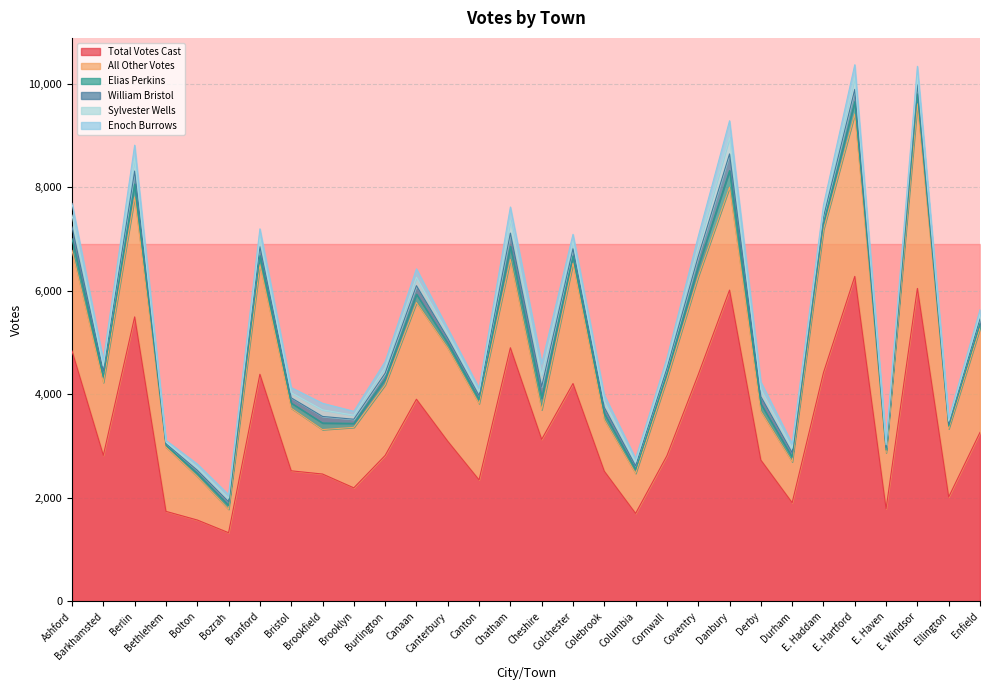

Which series has the largest total across all categories?

Total Votes Cast